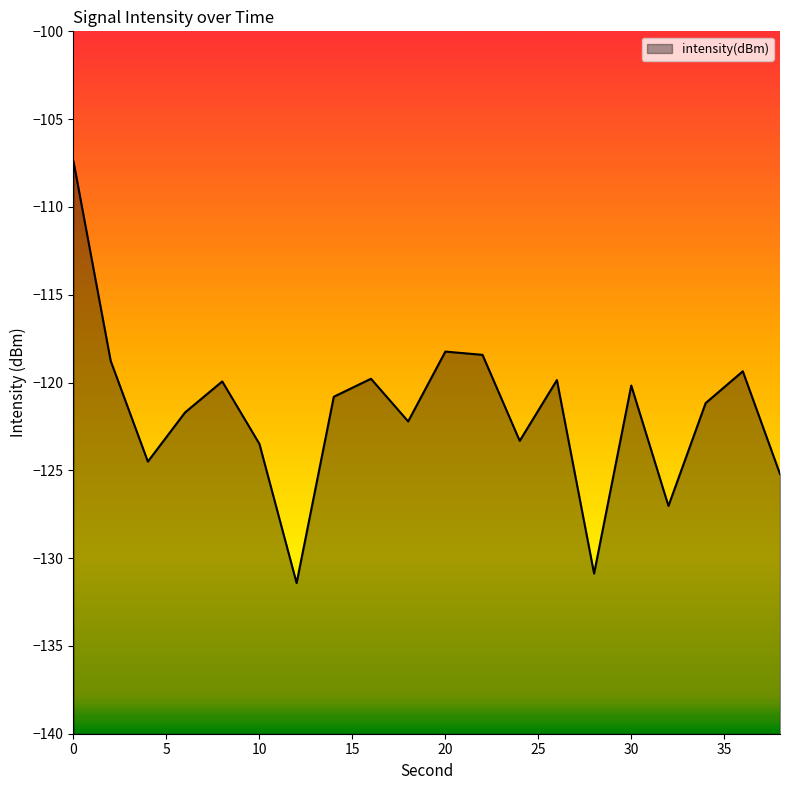

The chart shows a value of -67.6 at 14. True or false?

False